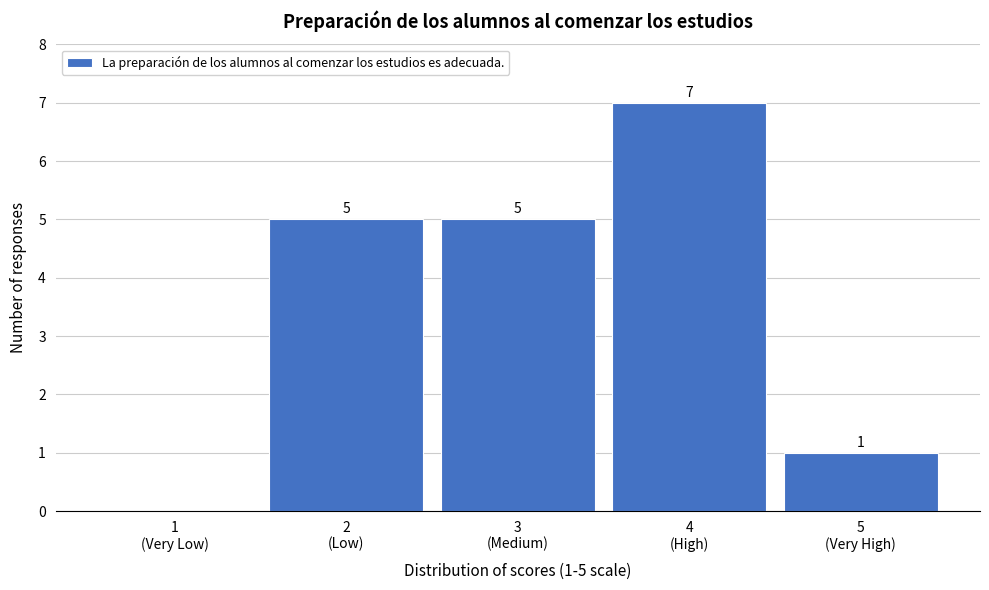

How many values are between 1 and 5?

3